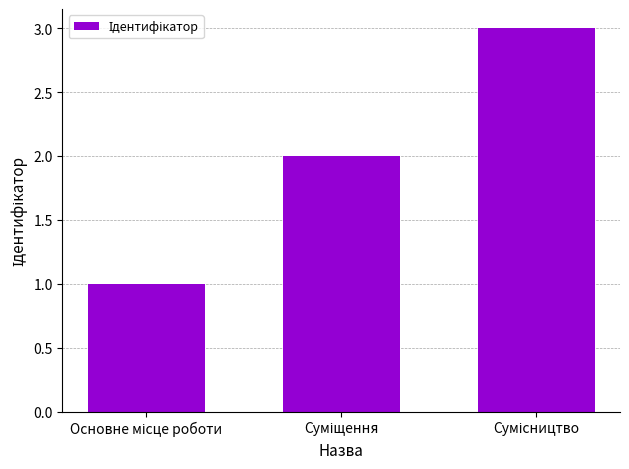

What is the sum of all values?

6